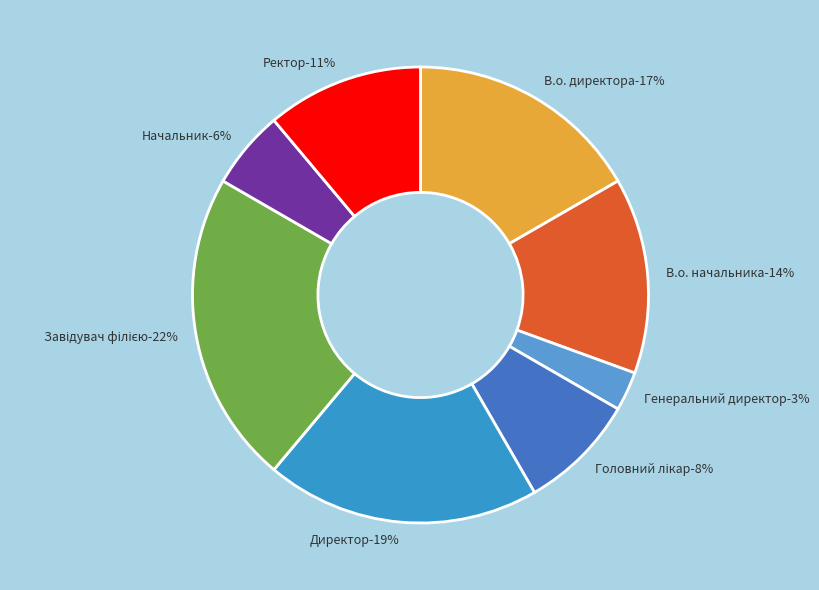

Does В.о. начальника account for over 50% of the chart?

No